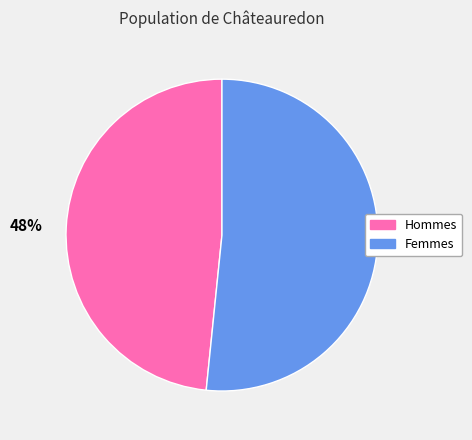

Approximately how many times larger is the value at Hommes compared to Femmes?

0.9